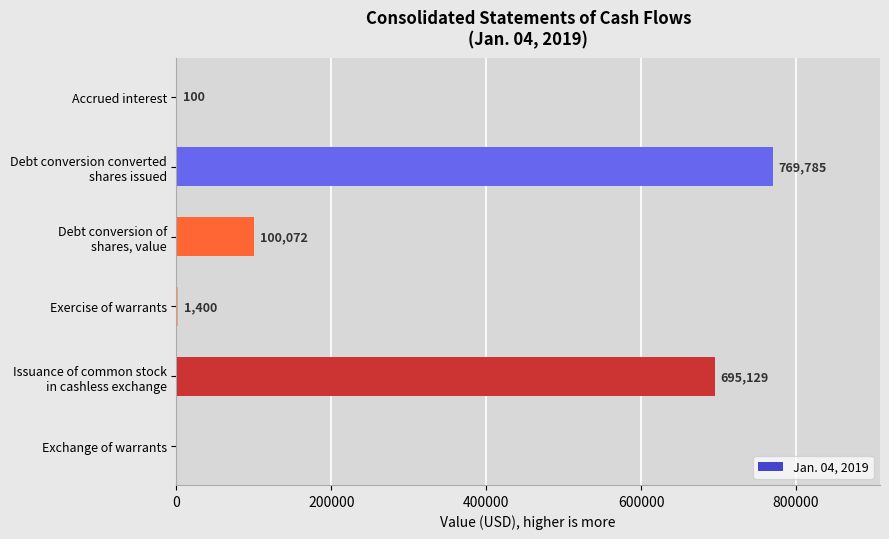

How many values are above zero?

5